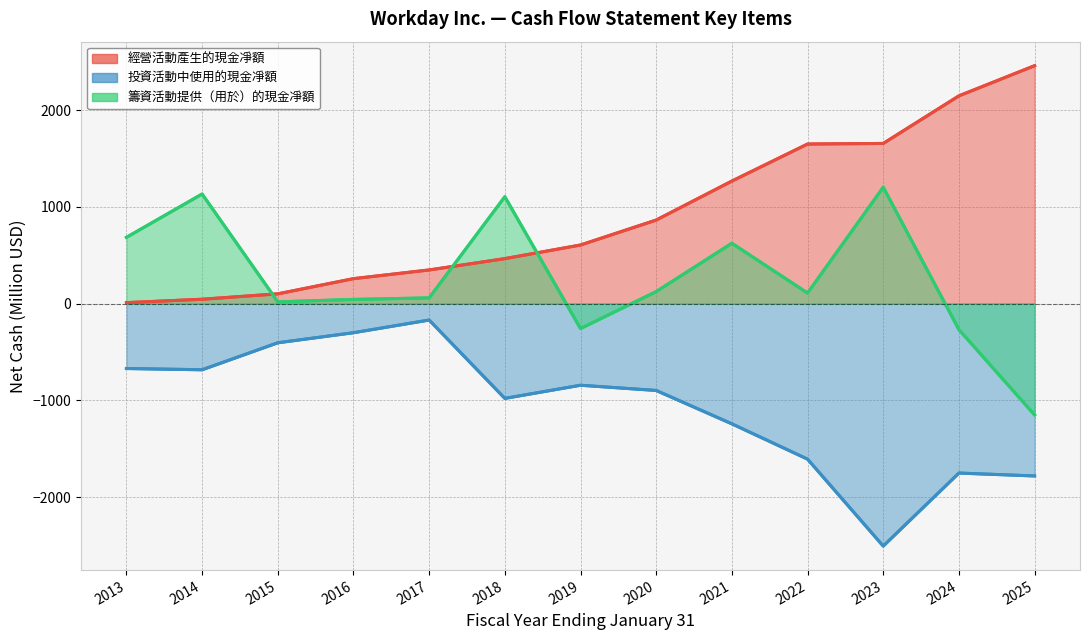

What is the value of the 投資活動中使用的現金凈額 point at the 1st from the left?

-670